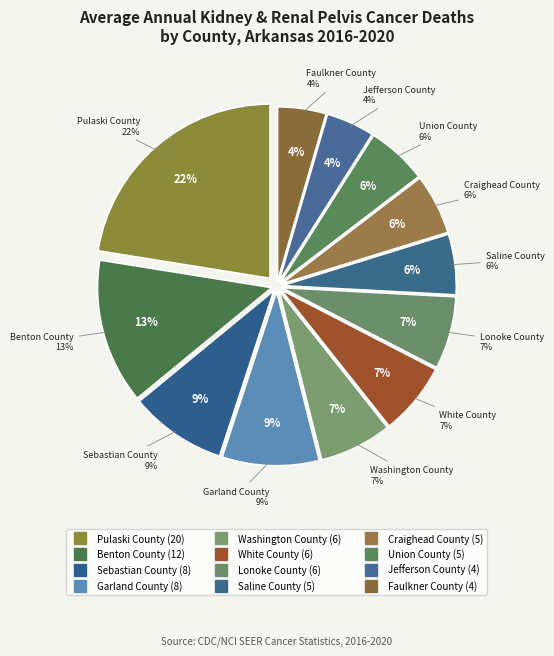

Approximately how many times larger is the value at Pulaski County compared to White County?

3.3